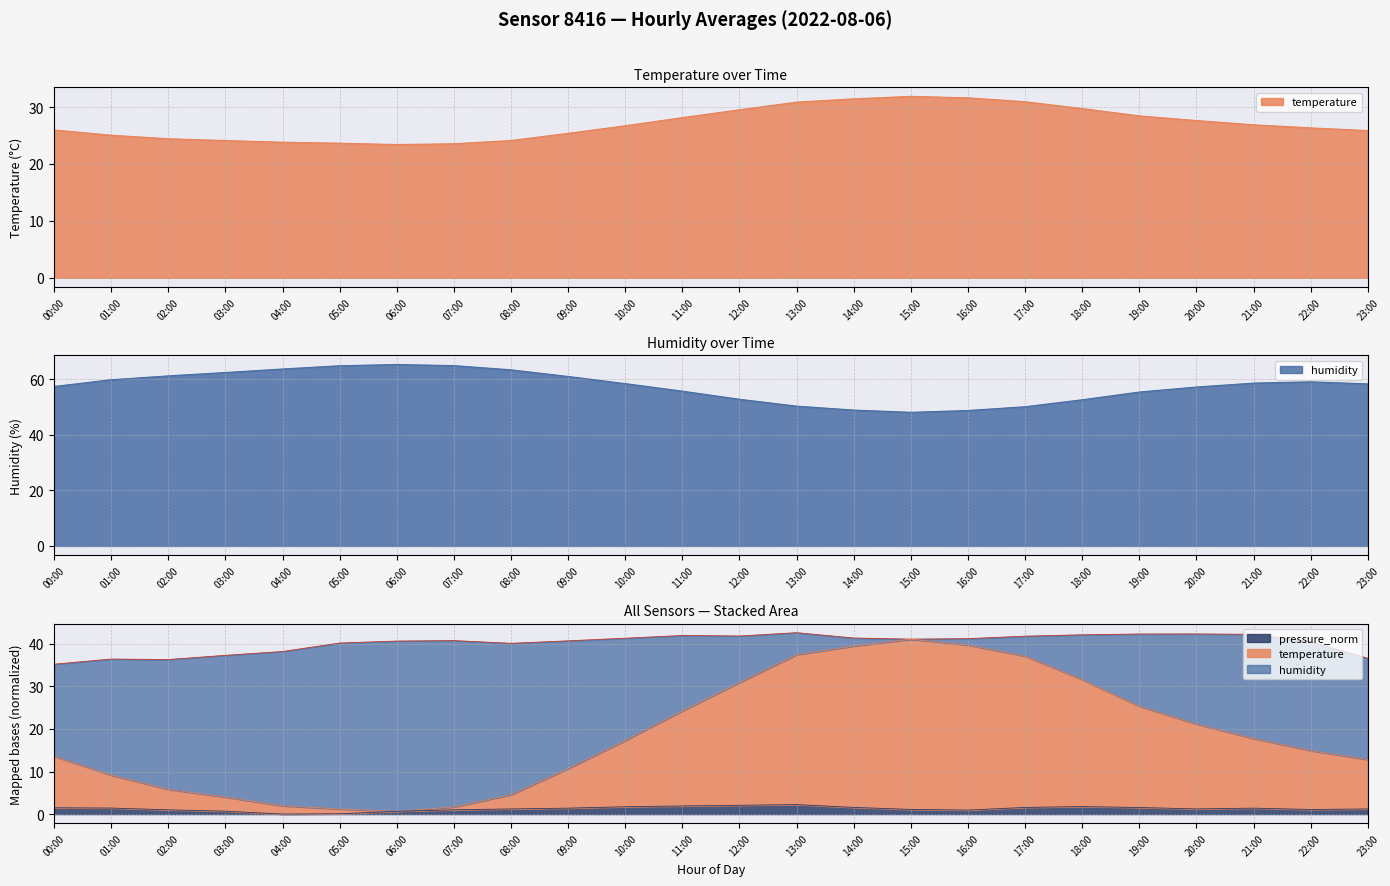

Which label corresponds to the smallest value in the chart?

04:00